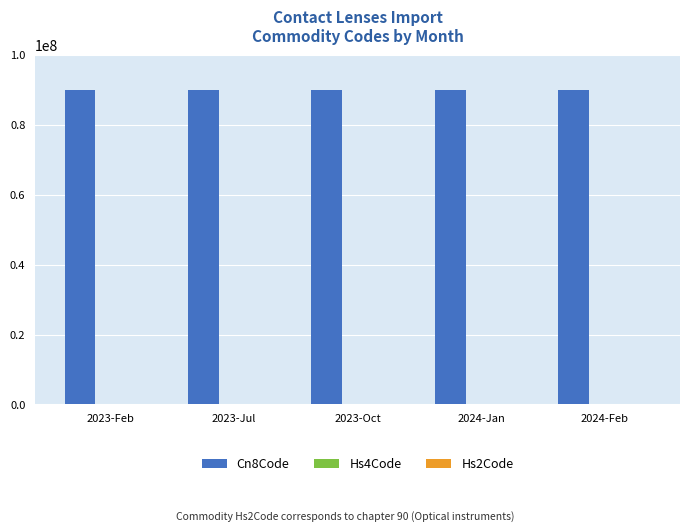

Which series has the largest total across all categories?

Cn8Code